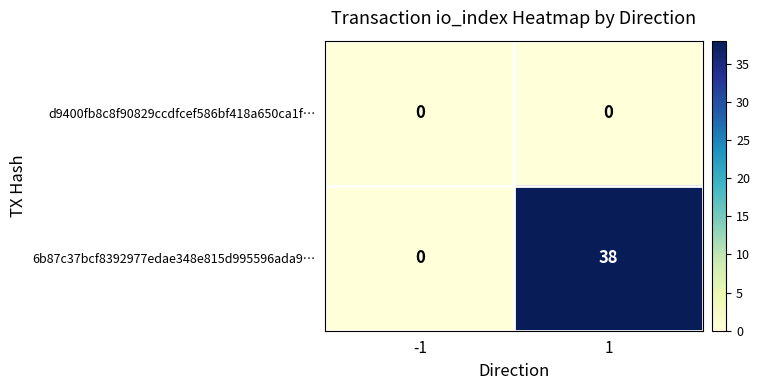

What is the spread (max minus min) of values at 1?

38